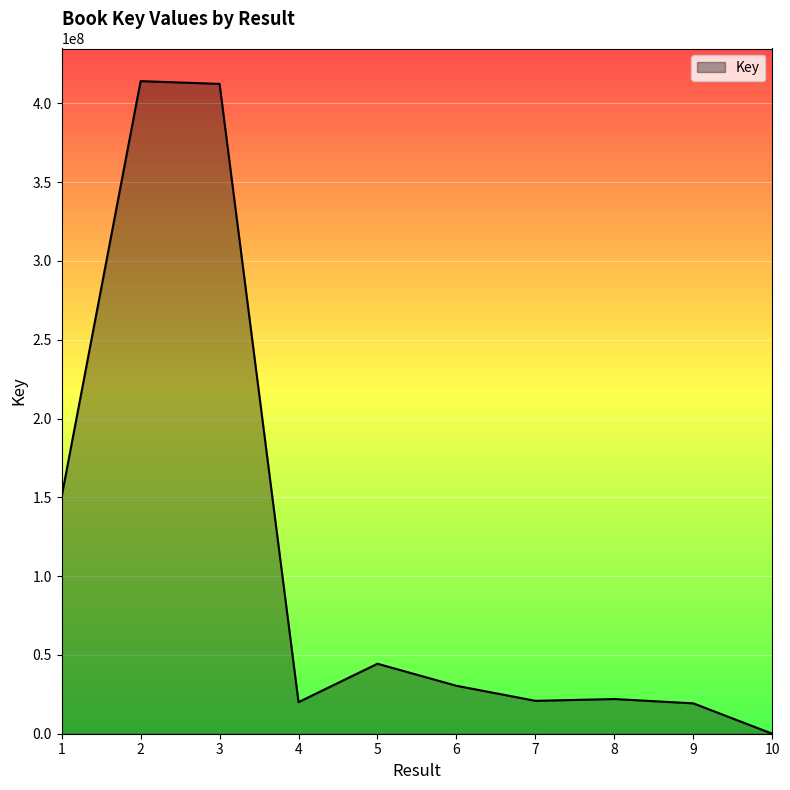

What is the change in value from 2 to 6?

-383713497